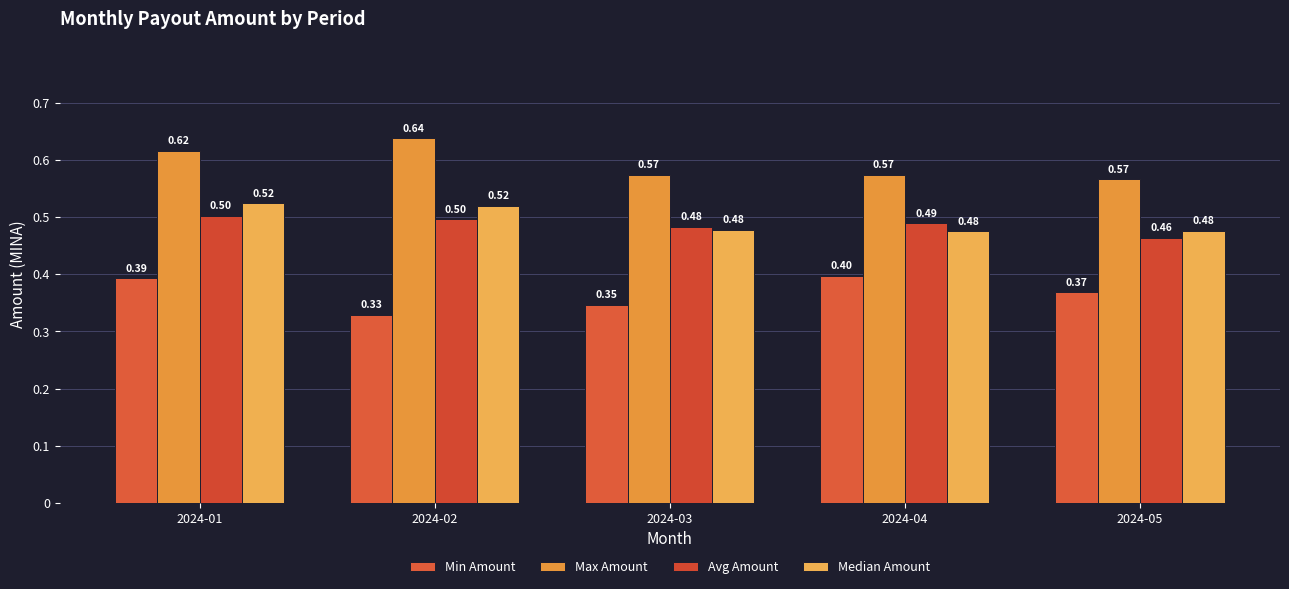

What is the value of the Min Amount bar at the 3rd from the left?

0.3